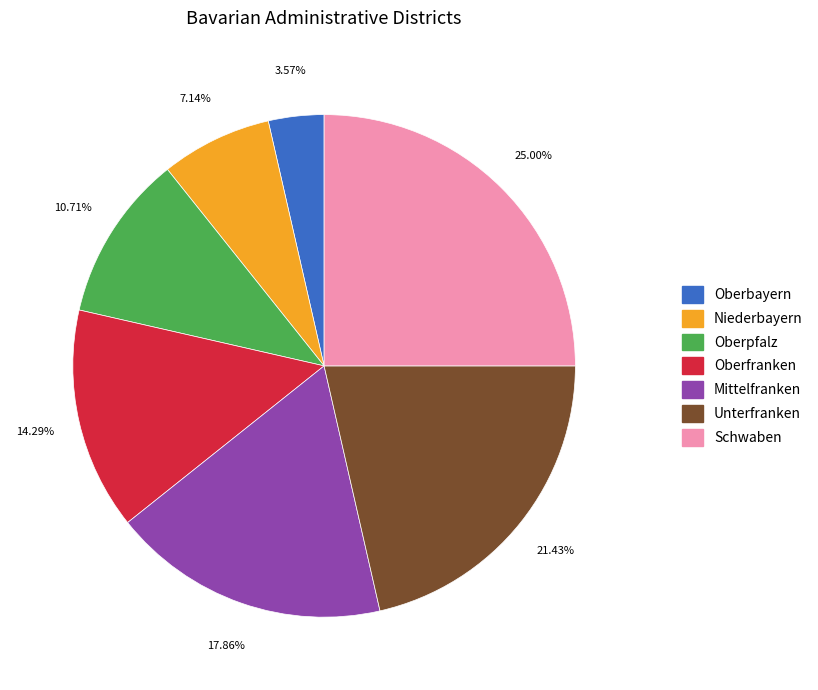

What percentage is the Mittelfranken slice, to the nearest percent?

18%